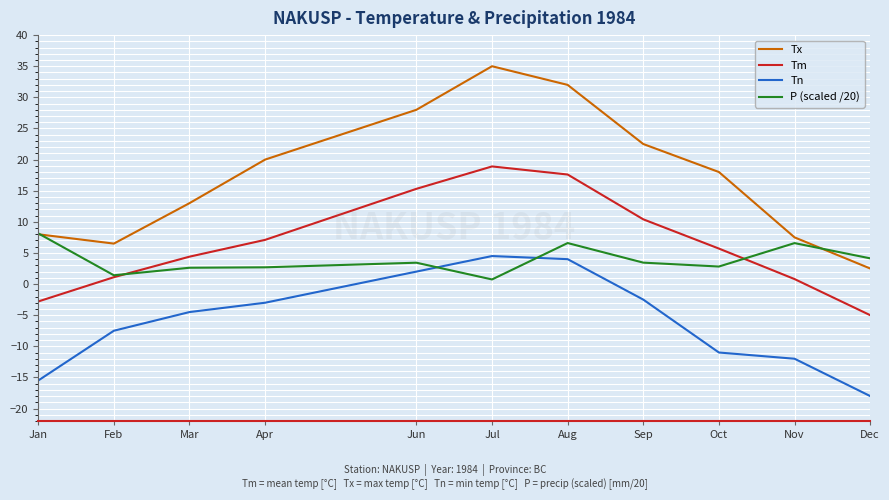

What position from the right is Feb?

10